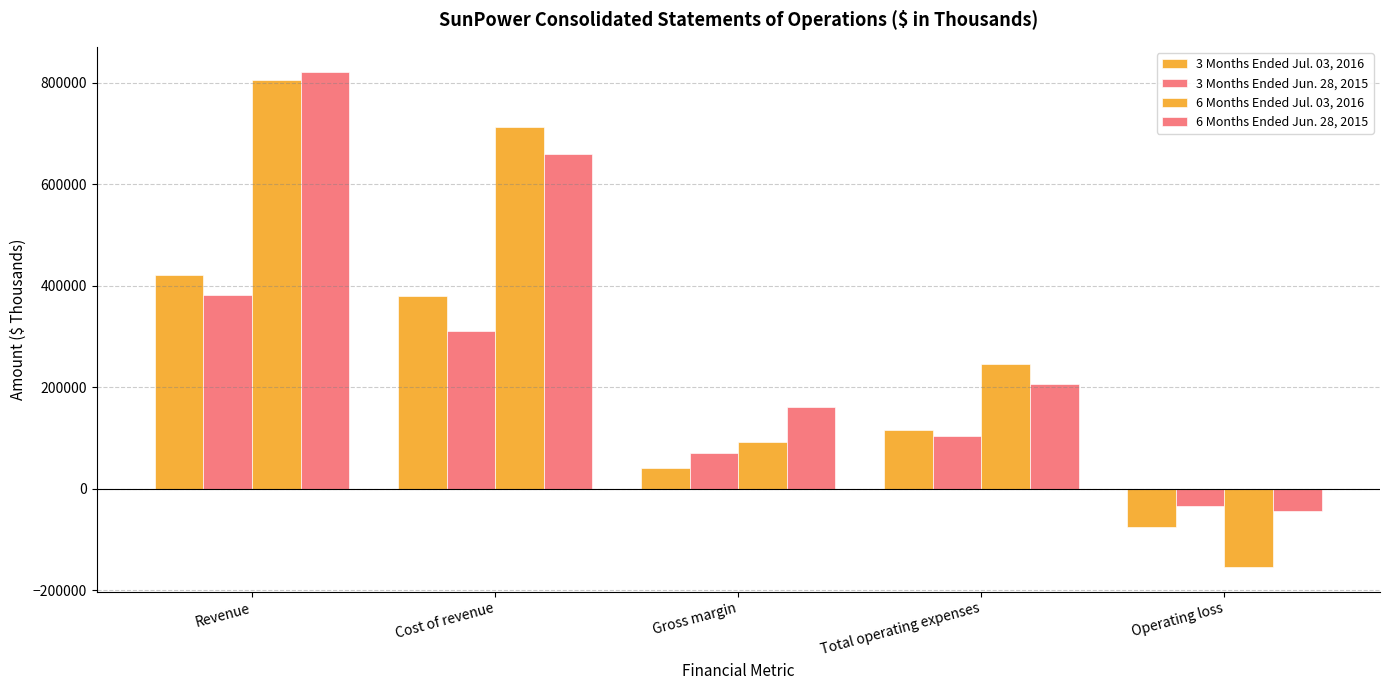

What is the label of the 5th bar from the right?

Revenue